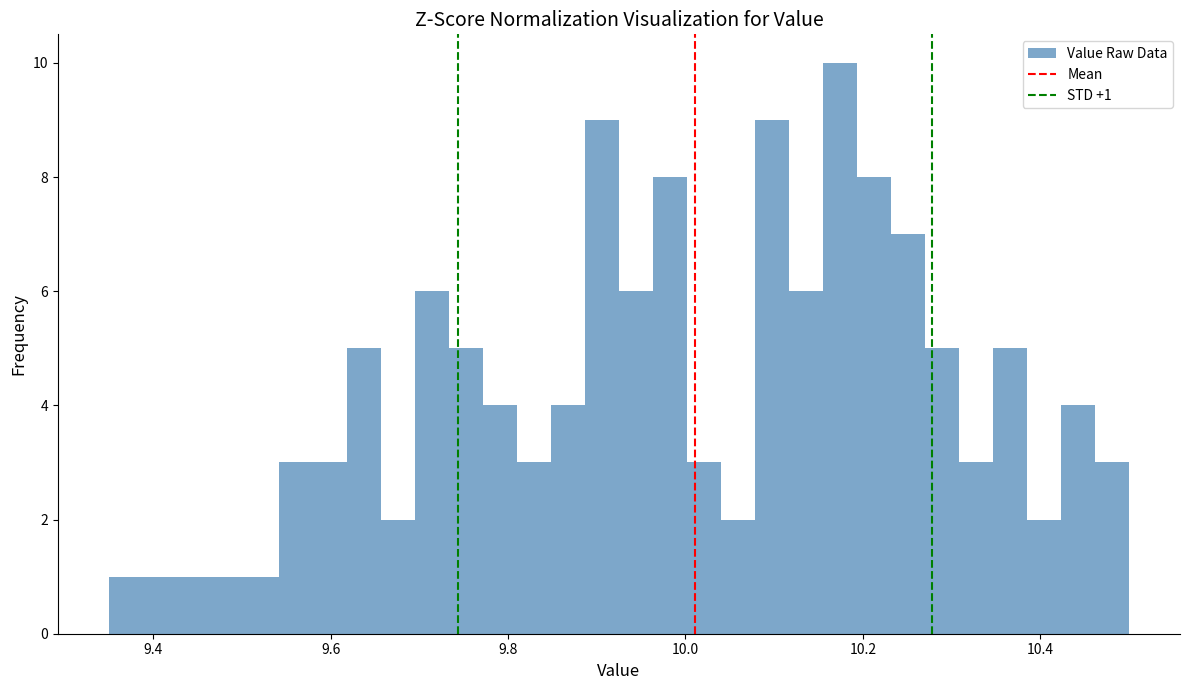

Around what value on the x-axis is the tallest bar? Give the approximate position of its centre, as read against the axis.

10.18